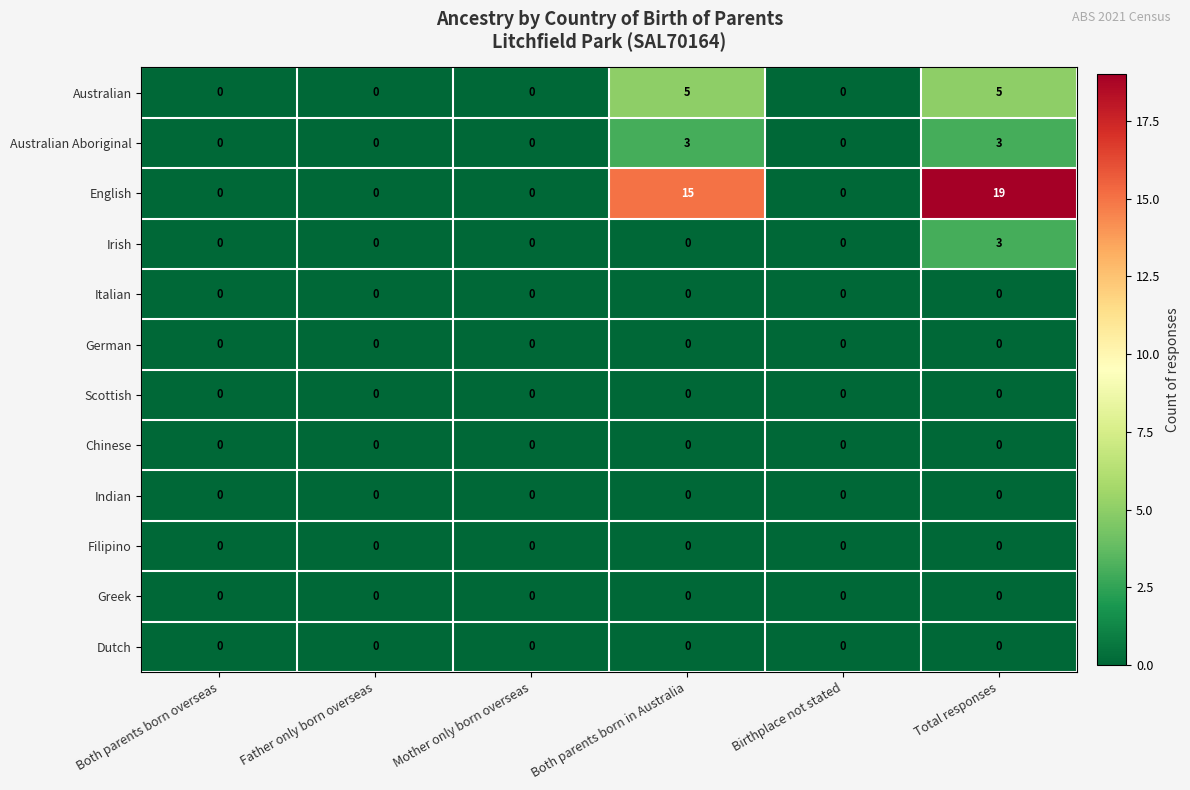

True or false: Dutch has a value of 0 at Mother only born overseas.

True